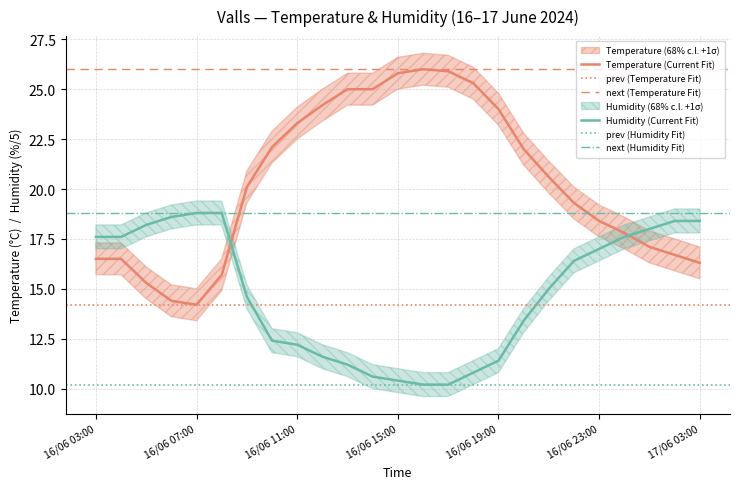

At how many categories does at least one series exceed 14?

25